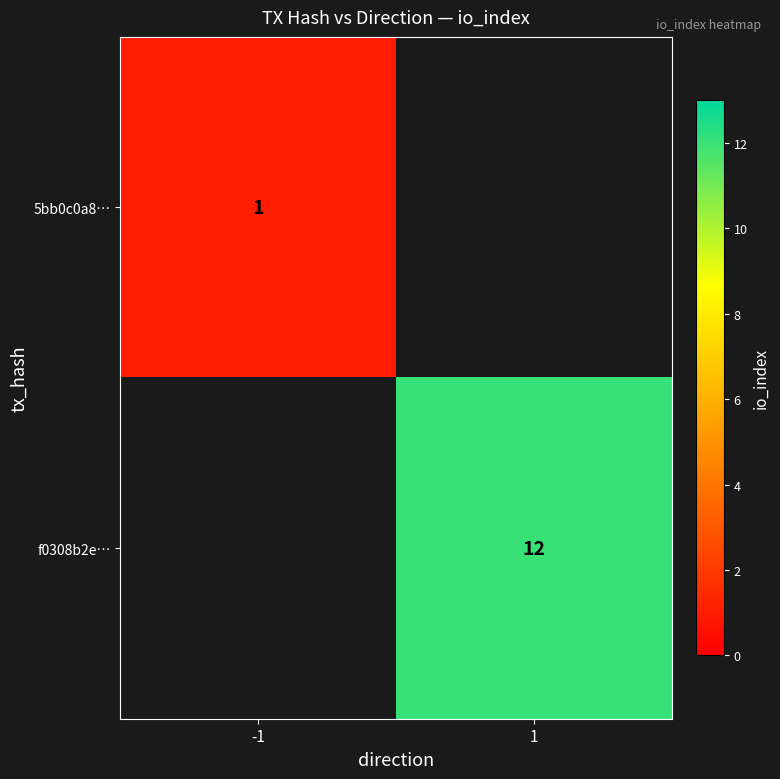

True or false: 5bb0c0a8… has a value of 1 at -1.

True